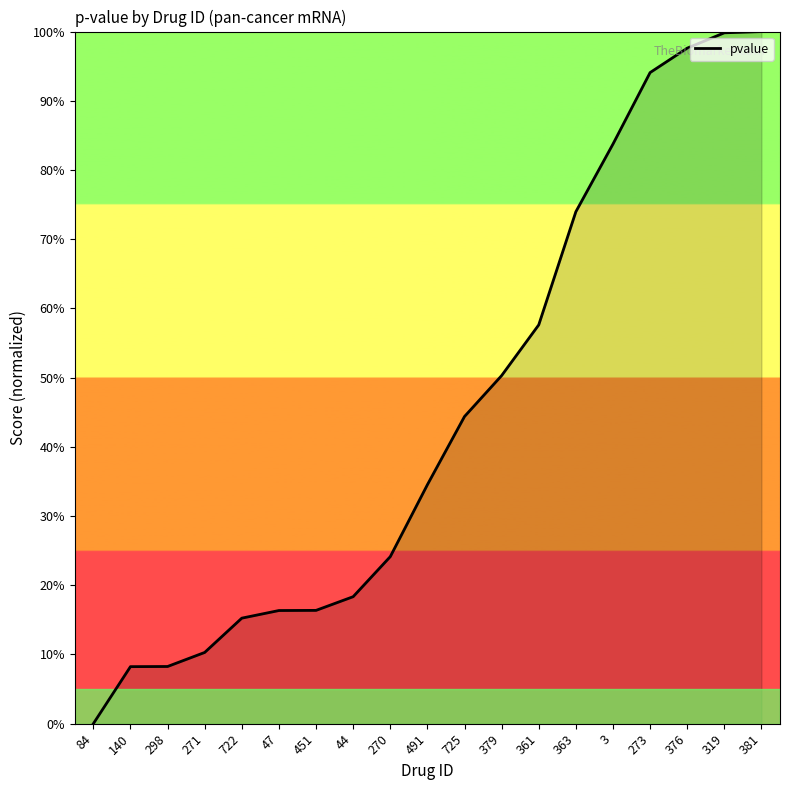

Which label corresponds to the smallest value in the chart?

84